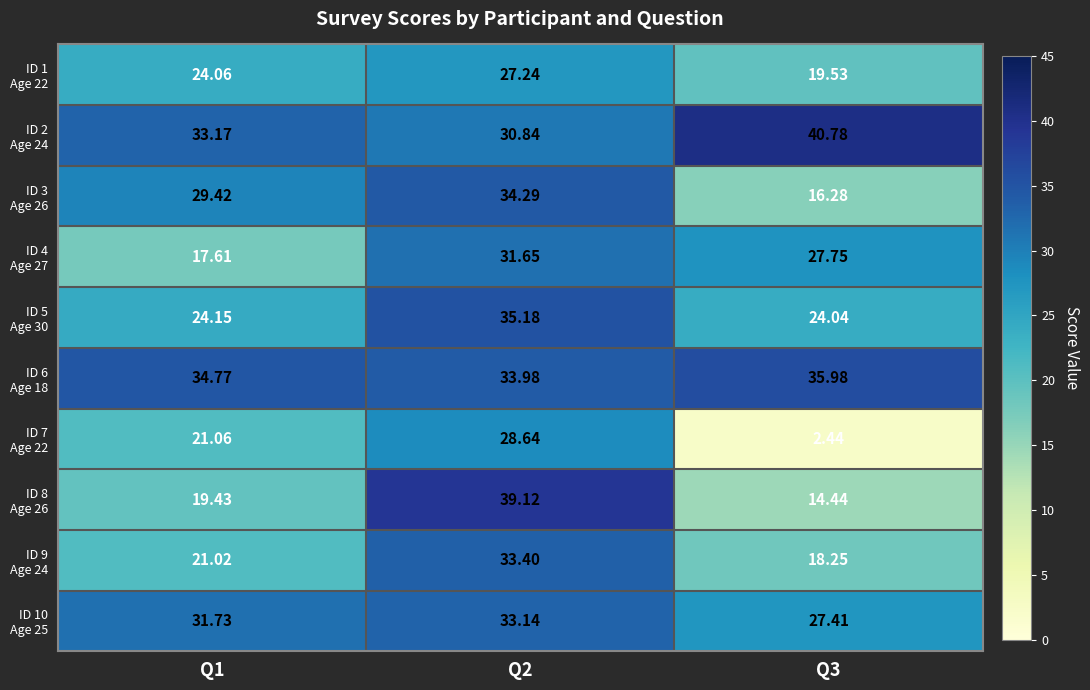

How many distinct data groups are displayed?

10